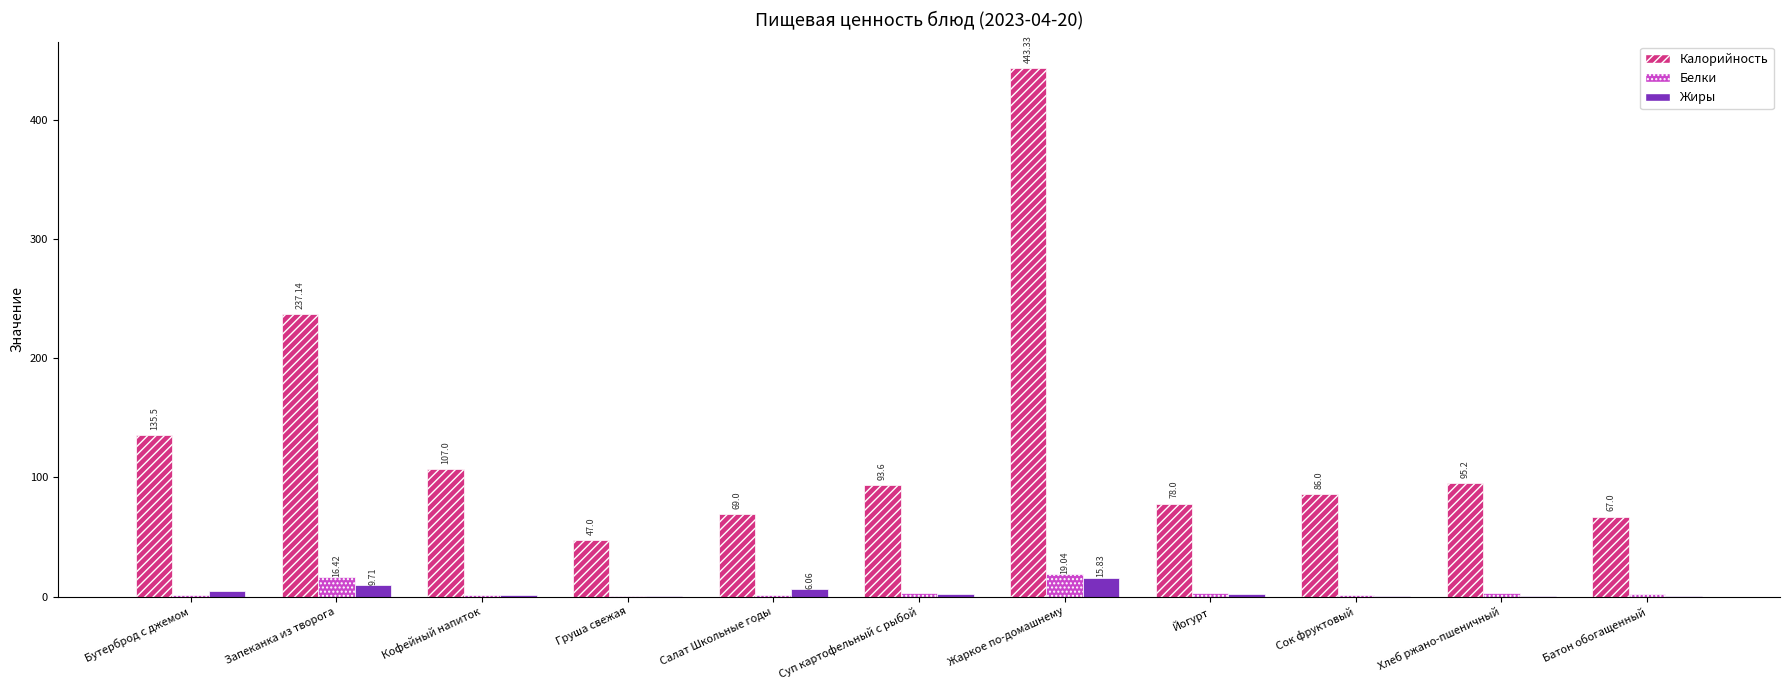

Which series changed the most between Груша свежая and Жаркое по-домашнему?

Калорийность